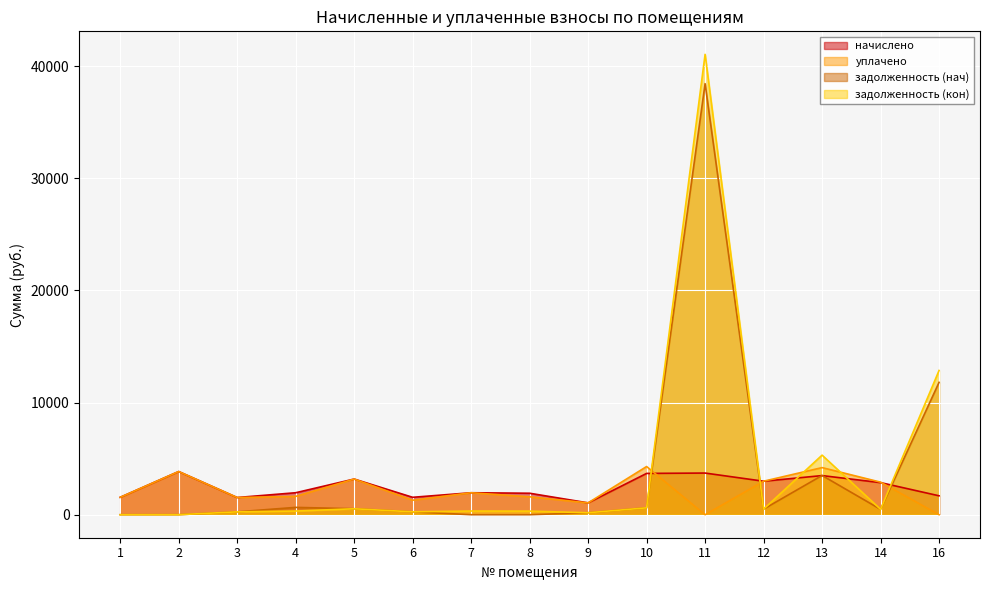

What is the sum of all уплачено values?

32033.4